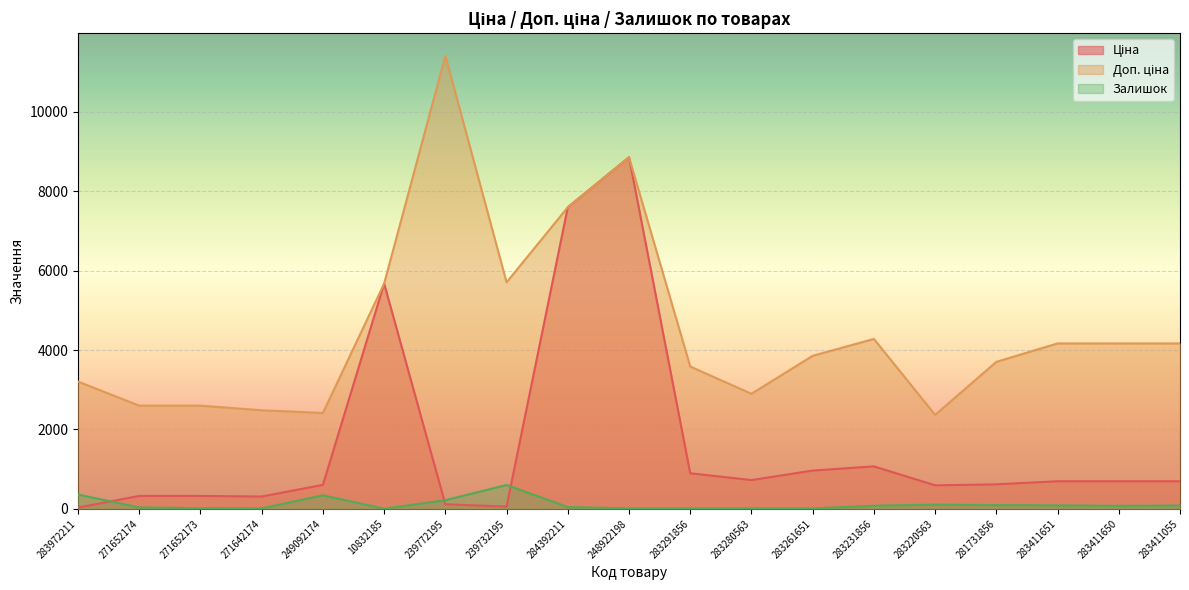

What is the value of the Ціна point at the 7th from the left?

114.1